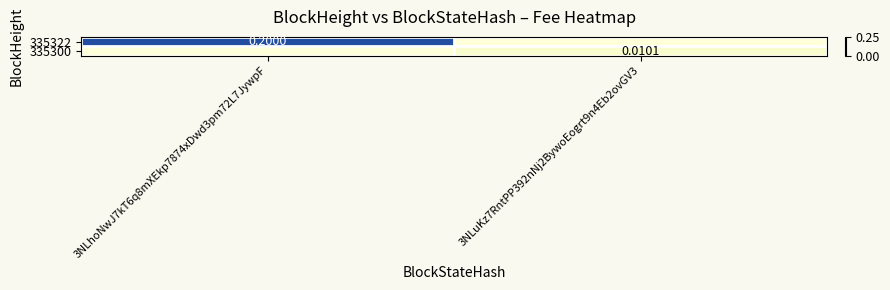

Which series has the largest total across all categories?

335322